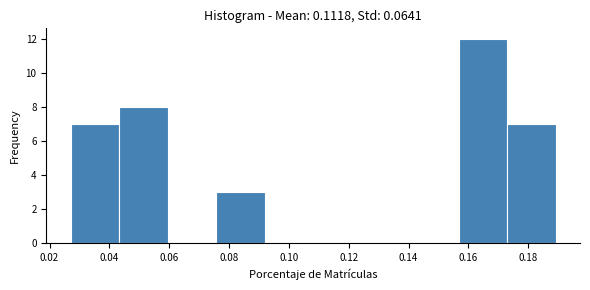

Over which range of the x-axis is the bar tallest?

0.156 to 0.172